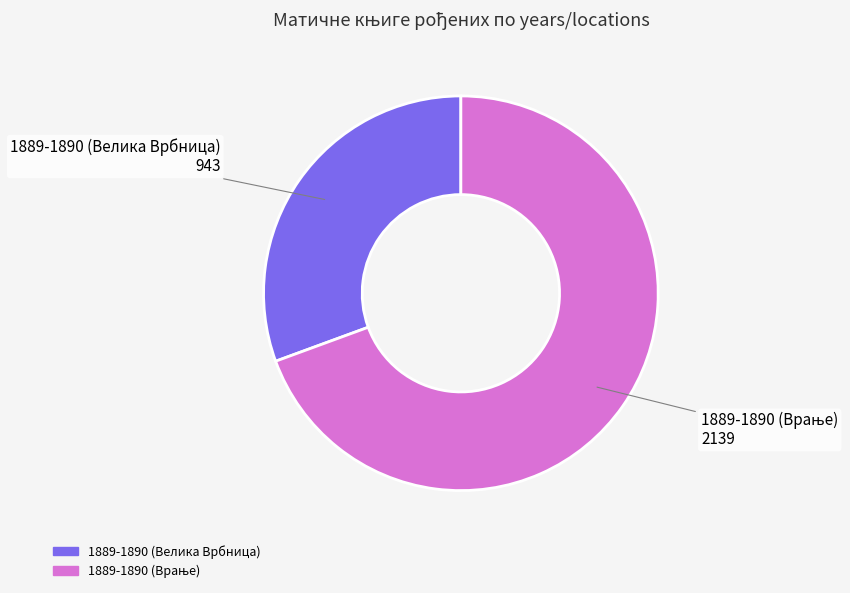

Is there a majority slice in this chart?

Yes